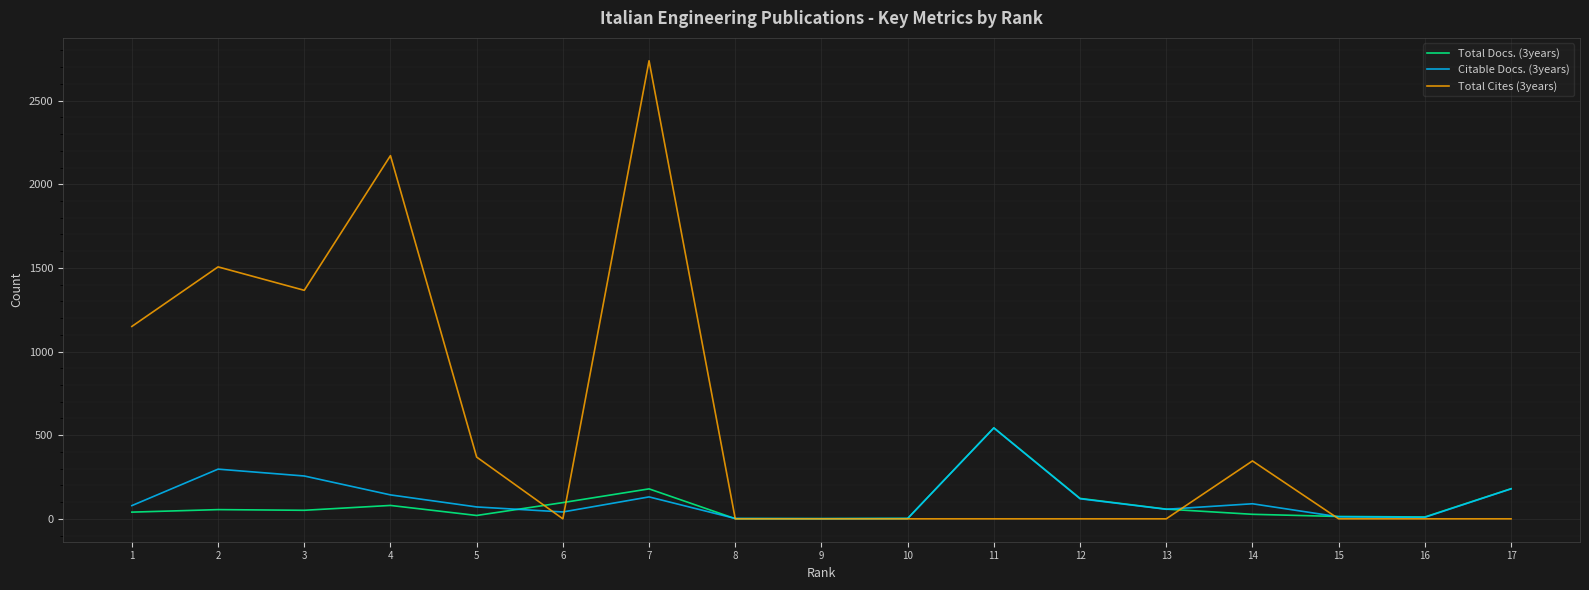

Which series has the largest range (max minus min)?

Total Cites (3years)